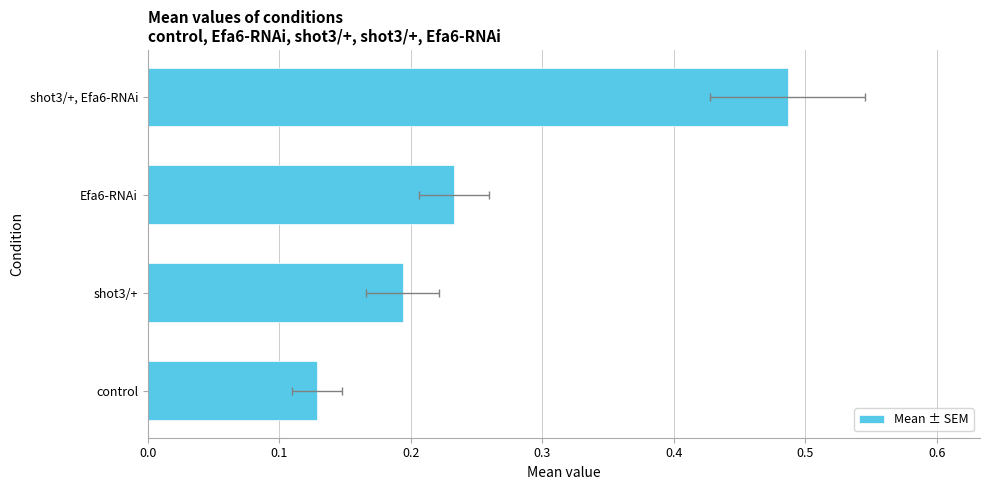

What is the value of the 2nd bar from the left?

0.2